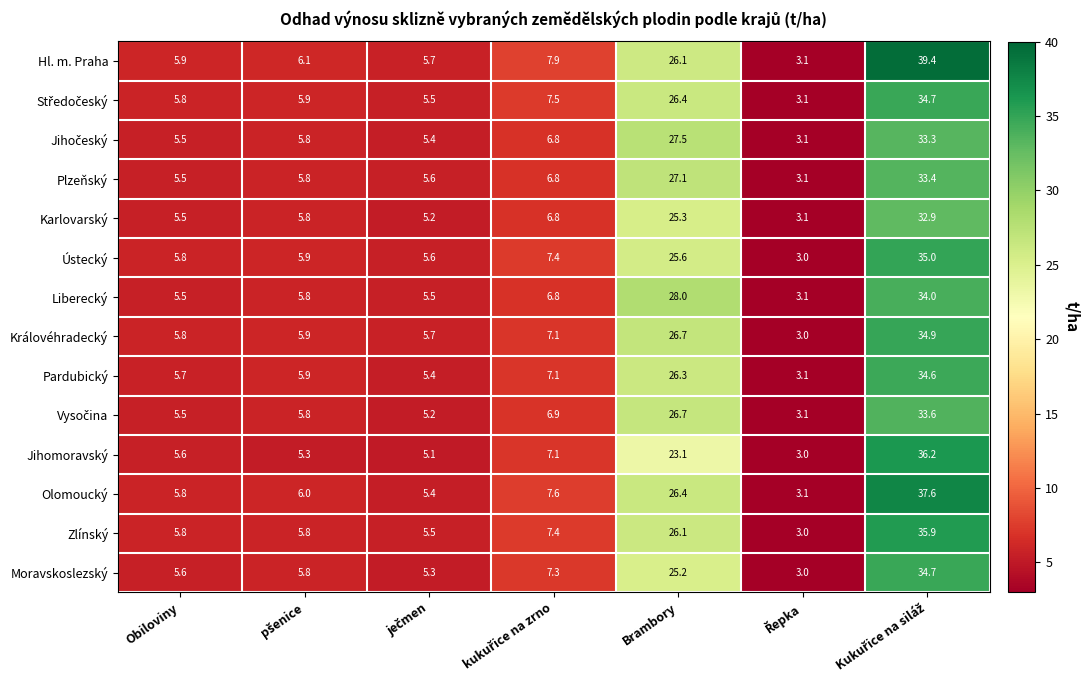

True or false: Olomoucký has a value of 47.3 at Brambory.

False